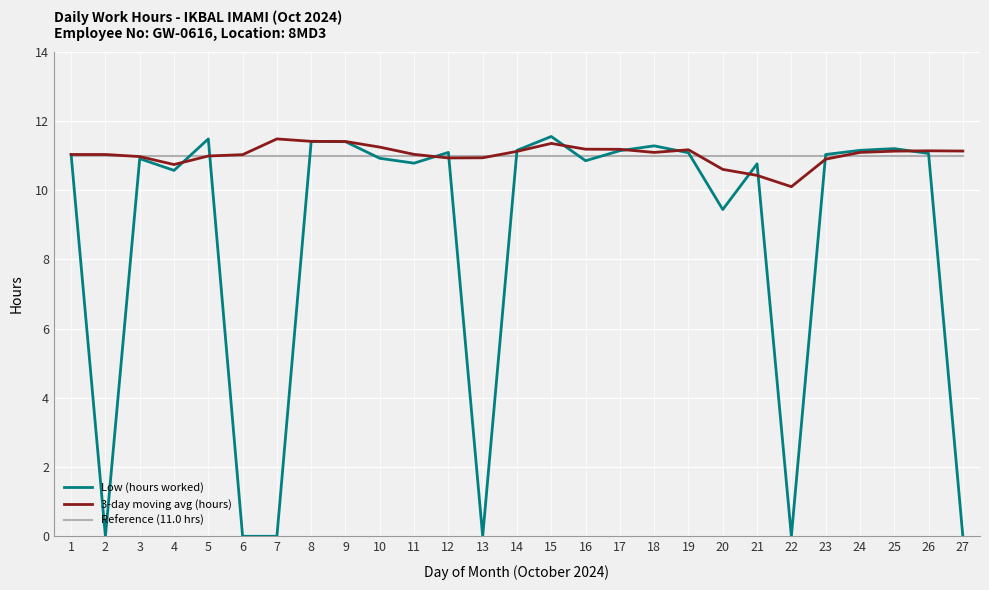

At which label is Low (hours worked) closest to 5?

20